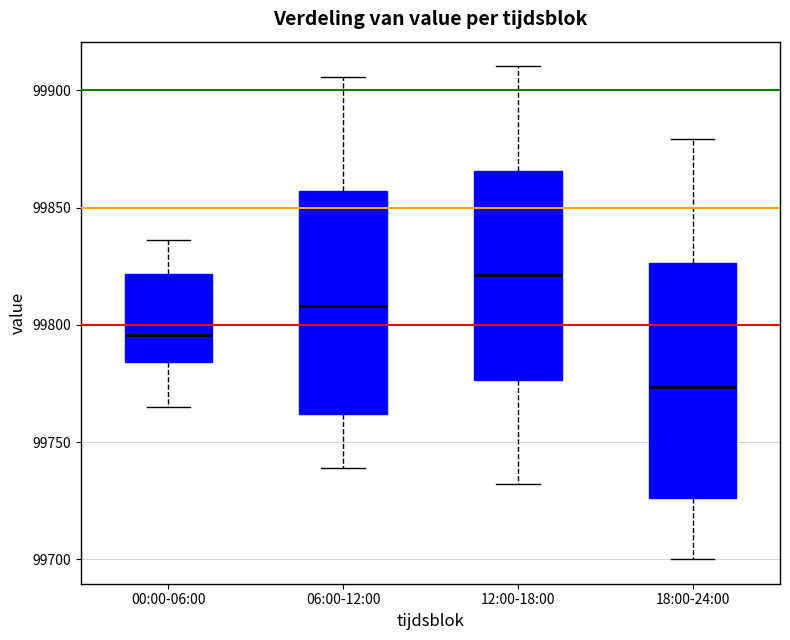

Which box has the highest median line?

12:00-18:00